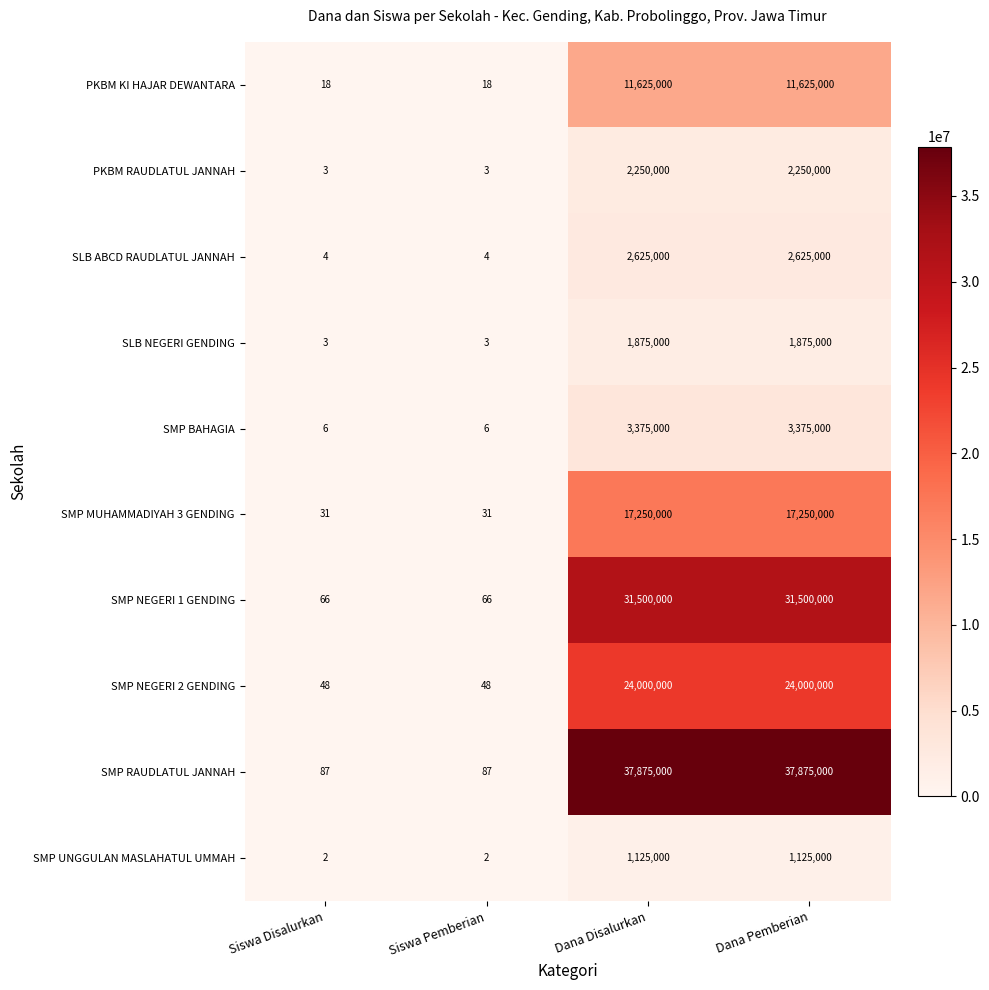

The SLB ABCD RAUDLATUL JANNAH series shows 4 at Siswa Pemberian. True or false?

True